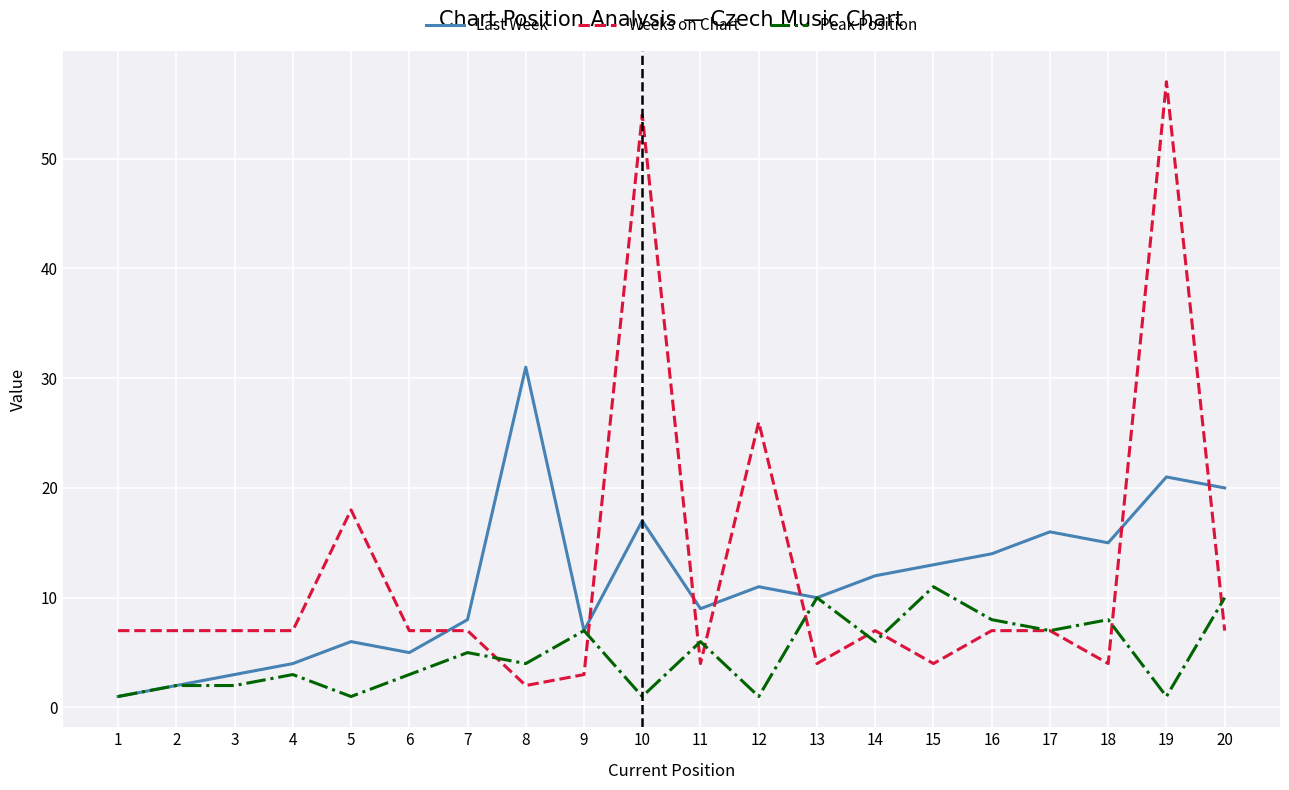

What are all the series names shown in the legend?

Last Week, Weeks on Chart, Peak Position